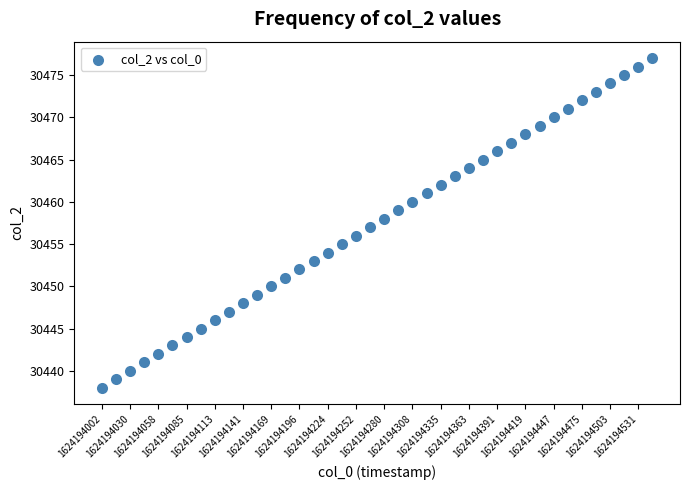

What is the range of Y values (max minus min)?

39